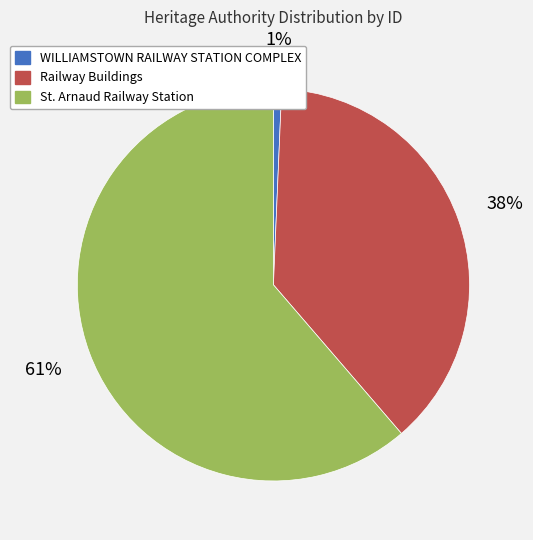

How many segments does this pie chart have?

3